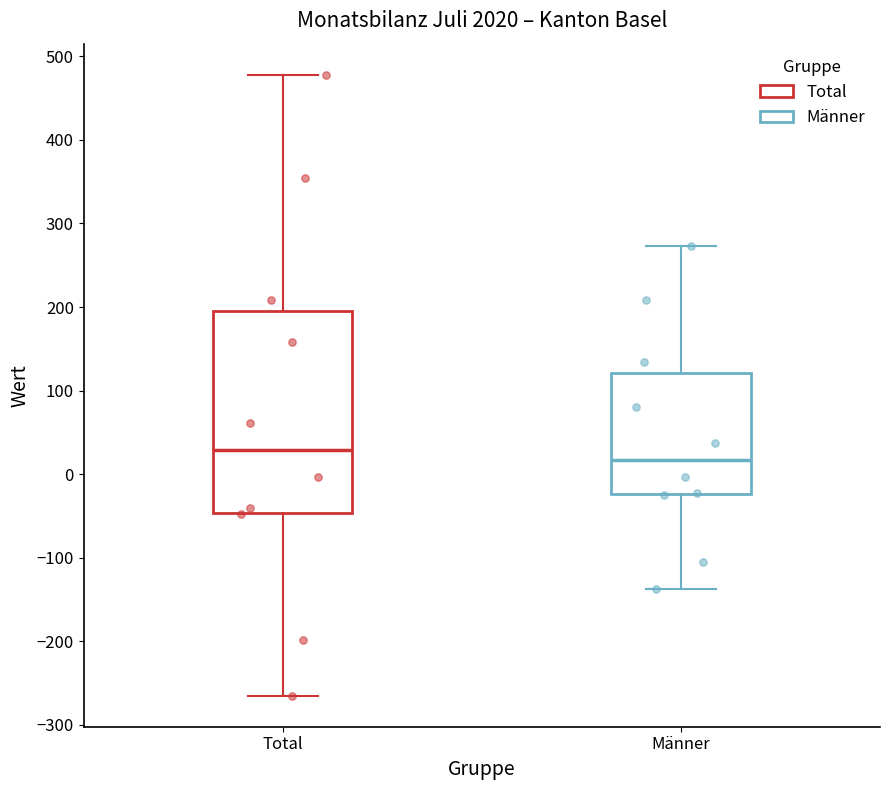

Reading left to right, transcribe this box plot: for each box, give where its median line is, the range the box spans, and where its two whiskers end, as read against the y-axis. The values are not printed on the chart, so give them approximately, as read against the axis.

Total: median 30, box -50 to 200, whiskers -260 to 480
Männer: median 20, box -20 to 120, whiskers -140 to 270